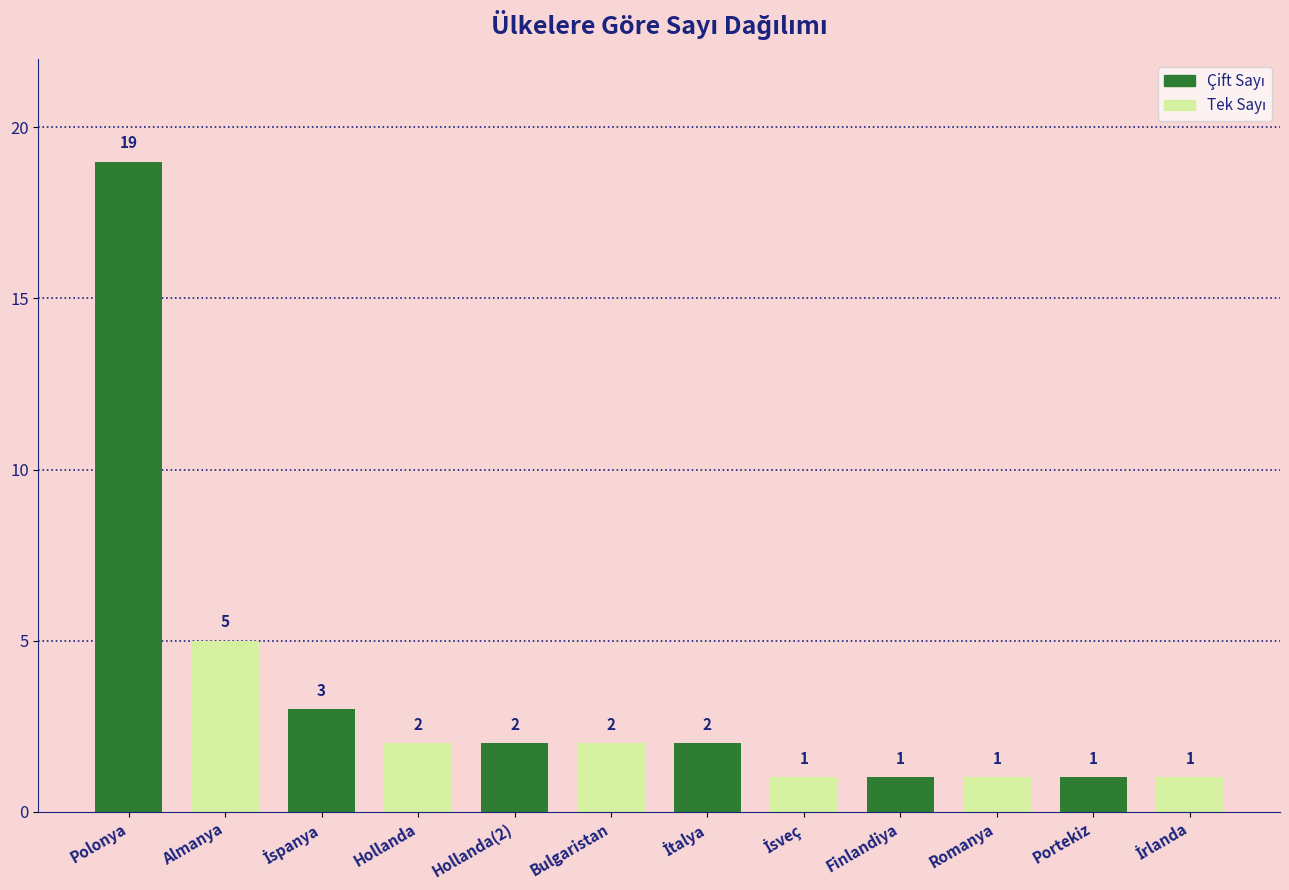

Reading left to right, transcribe all the data shown in this chart.

19	5	3	2	2	2	2	1	1	1	1	1